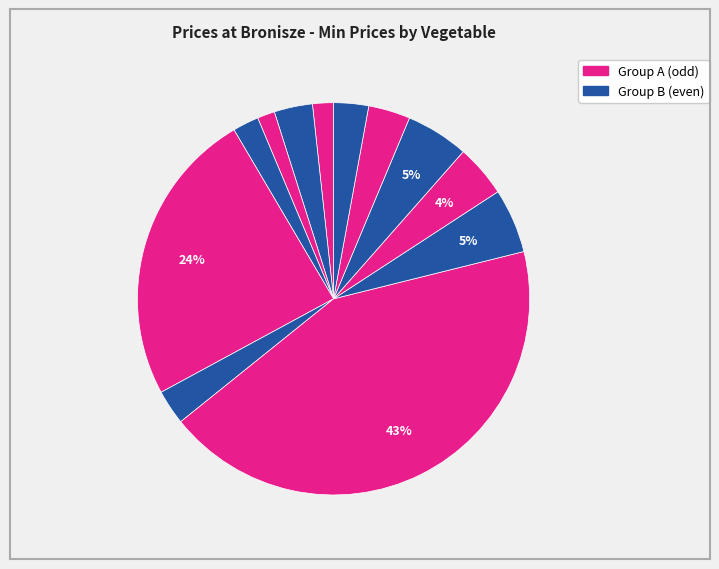

Is there a majority slice in this chart?

No